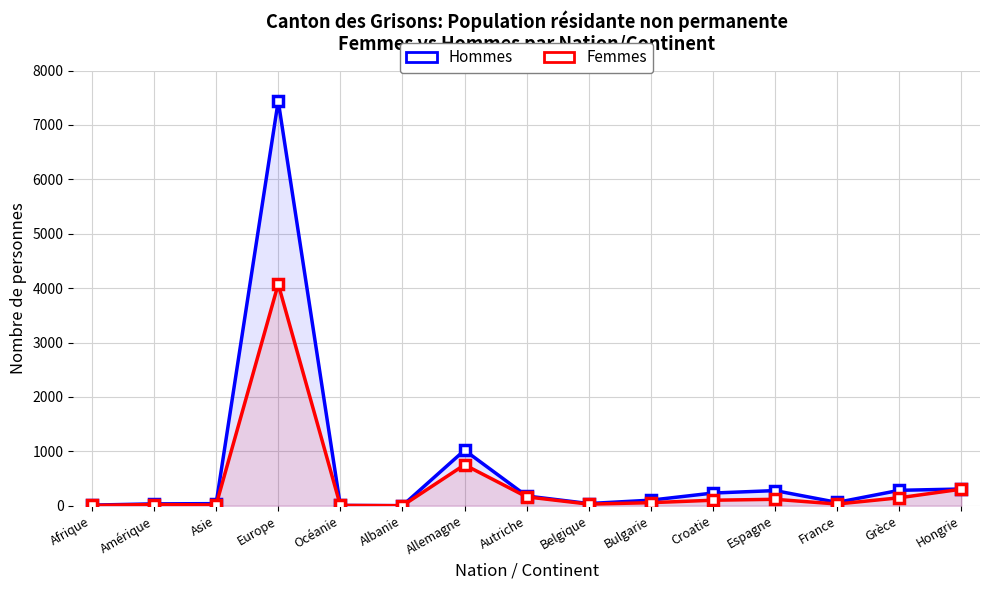

At how many categories does at least one series exceed 1228?

1